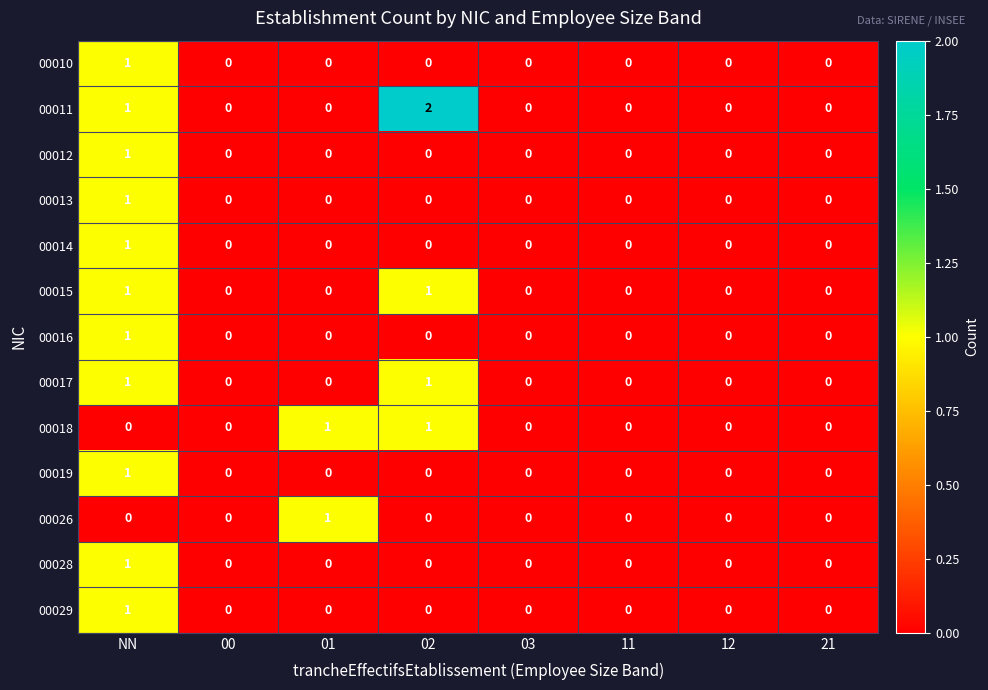

What is the total value across all series at 02?

5